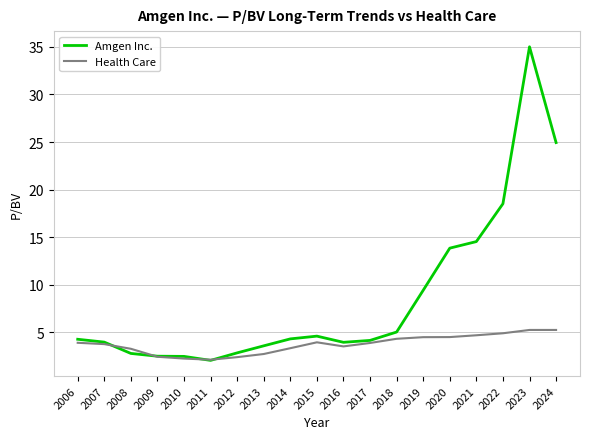

What is the difference between the Amgen Inc. values at 2011 and 2019?

7.4